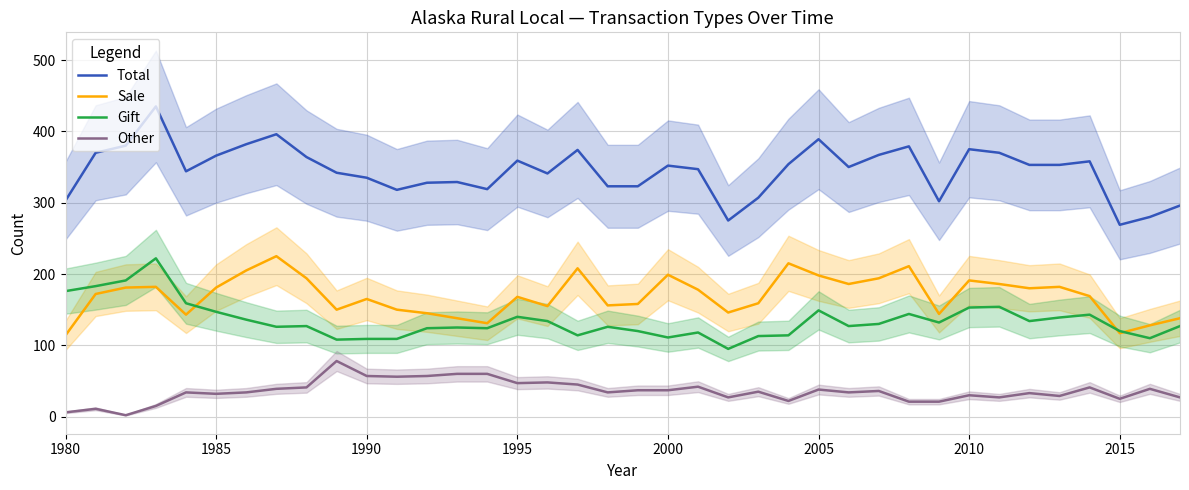

True or false: Other and Total intersect in this chart.

False